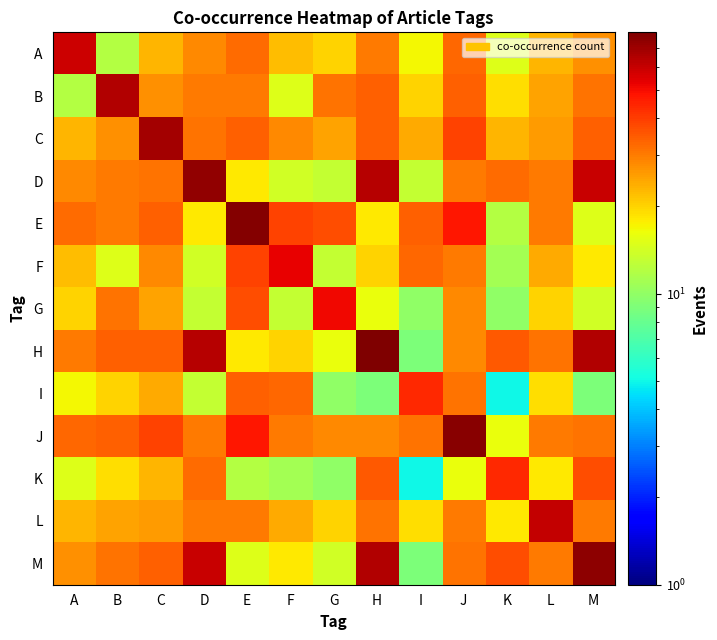

What is the minimum value shown in the chart?

5